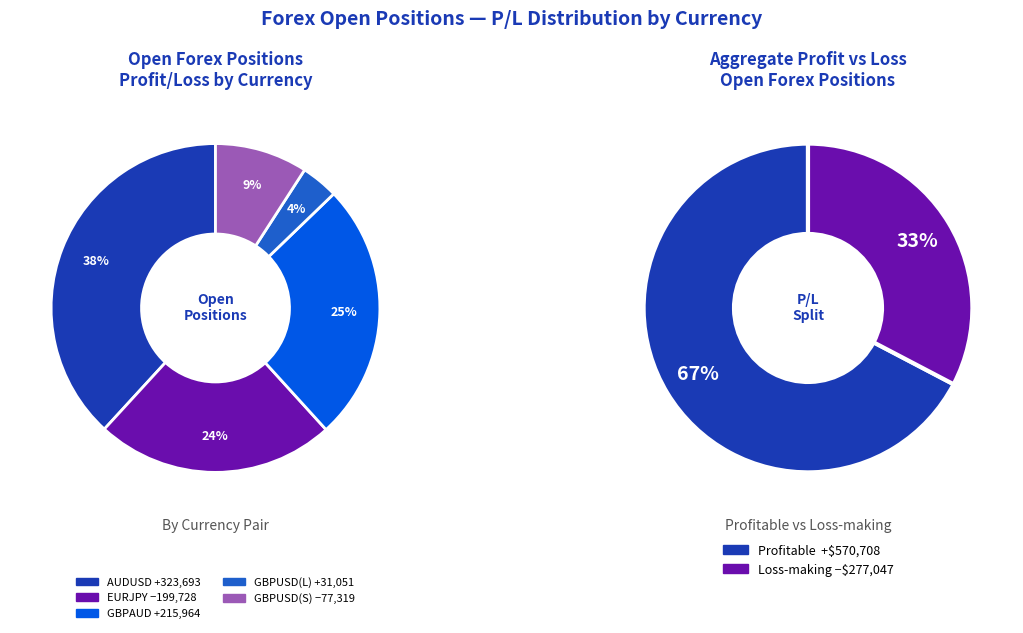

Does GBPUSD_L represent more than half of the total?

No